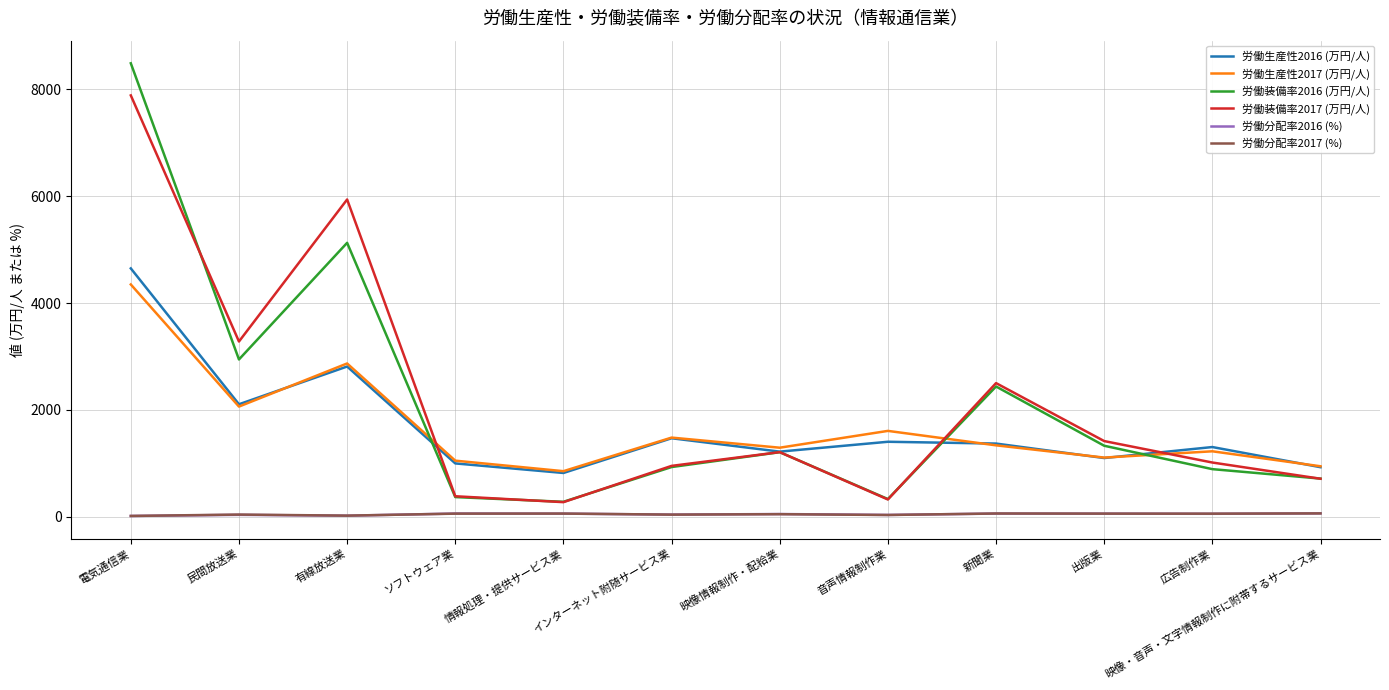

Is this an area chart (filled region under the line)?

No